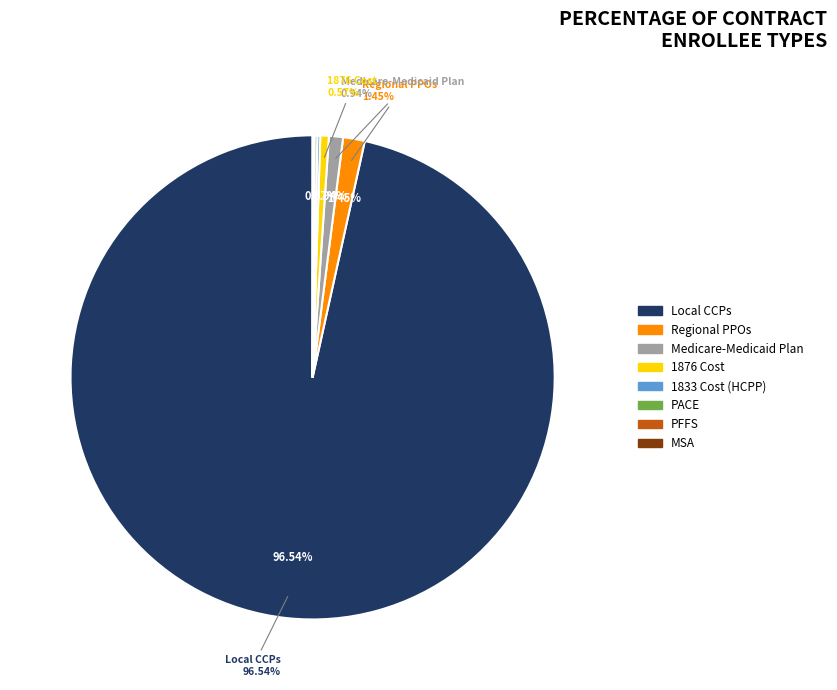

Does 1876 Cost account for over 50% of the chart?

No